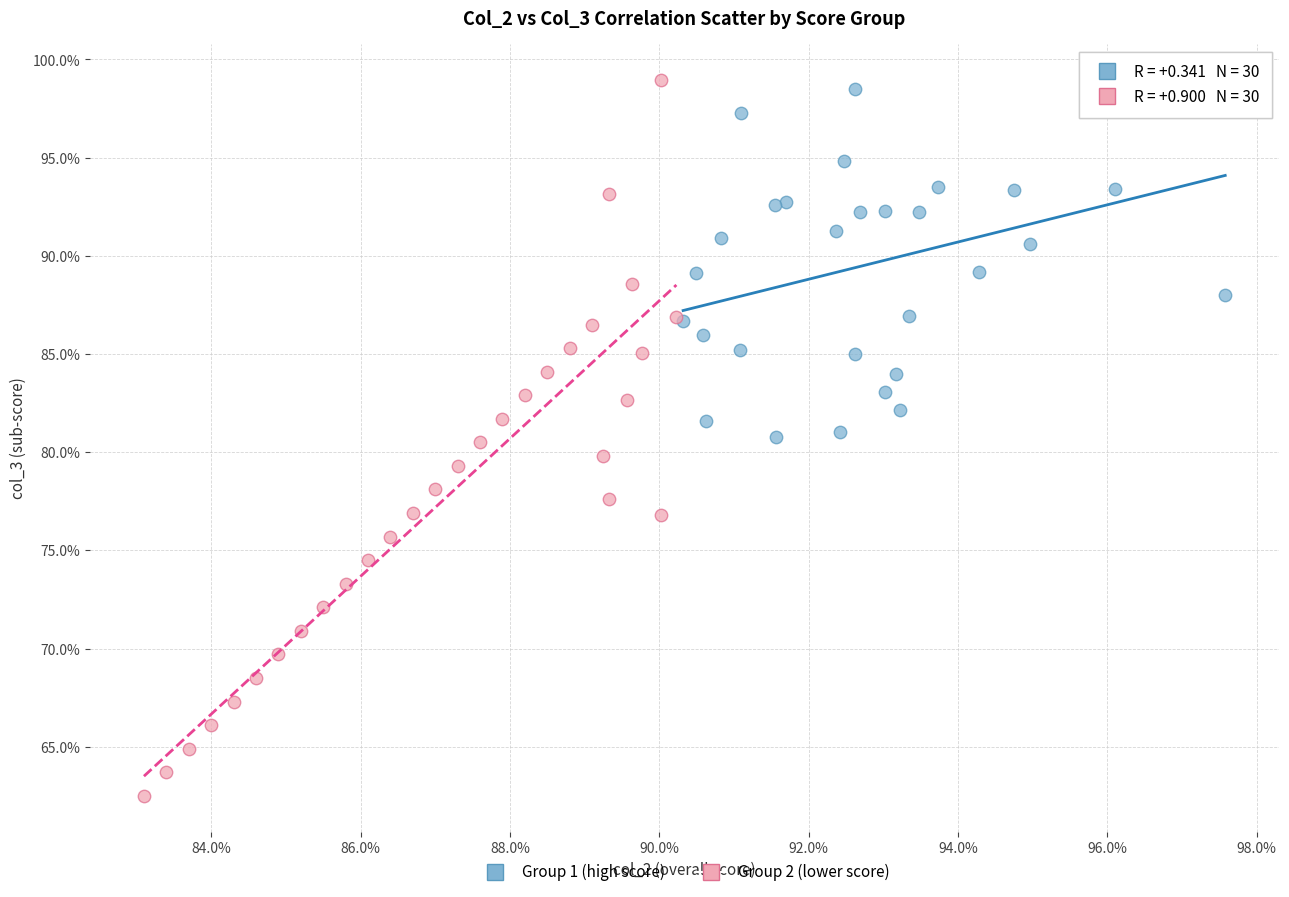

Which series contains the lowest Y value?

Group 2 (lower score)